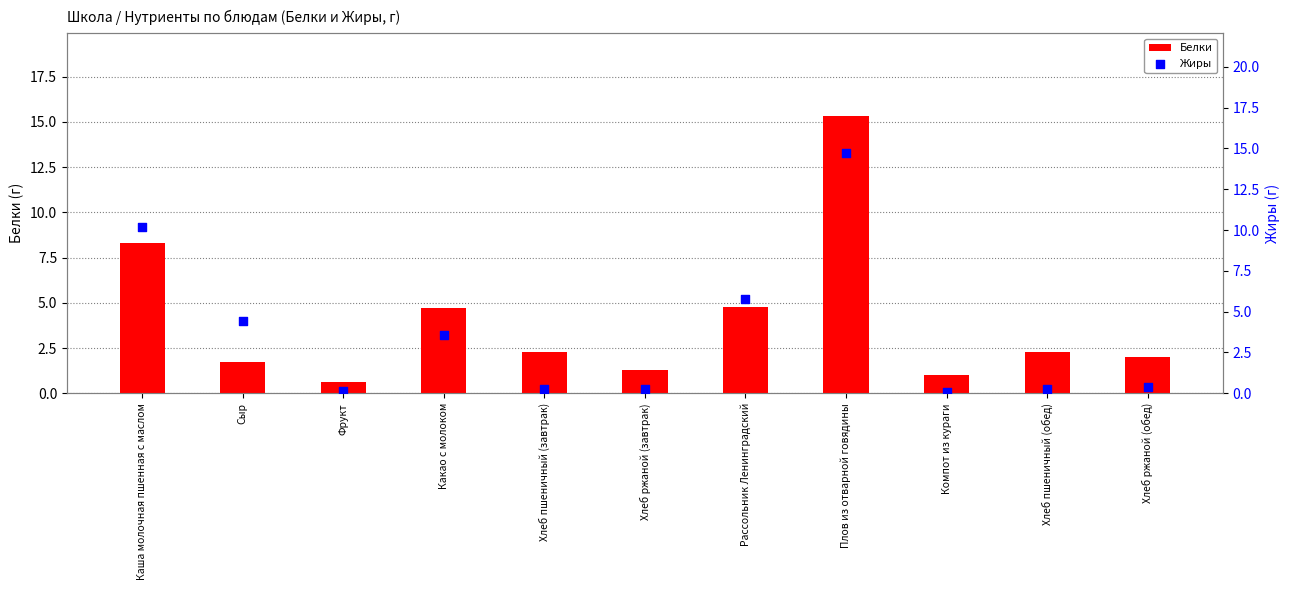

Which series has the largest total across all categories?

Белки